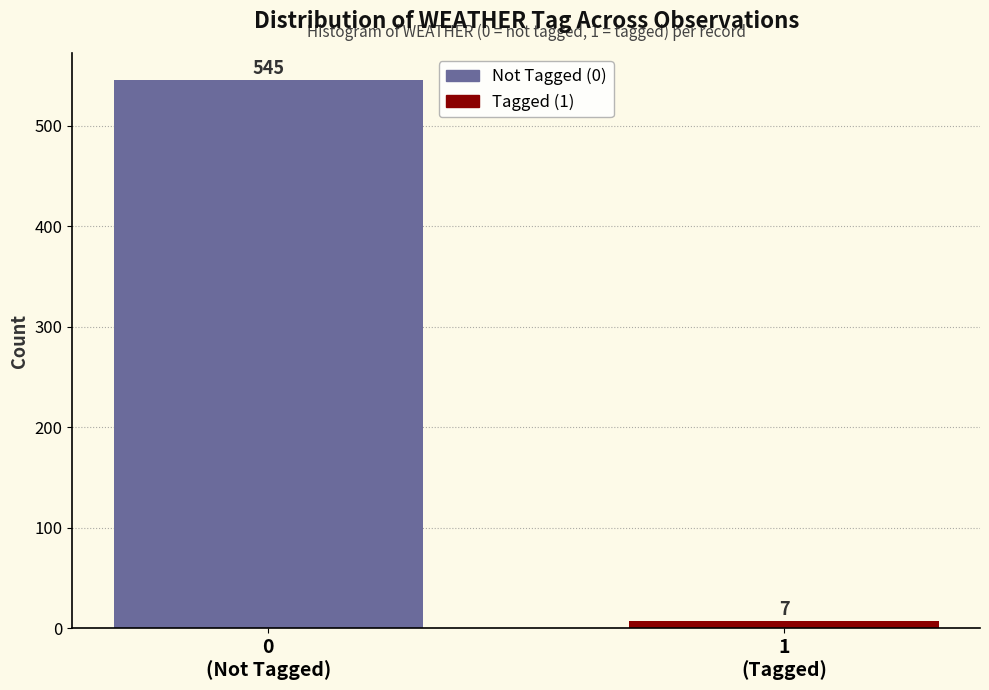

Reading left to right, what are all the values shown in this chart?

545	7